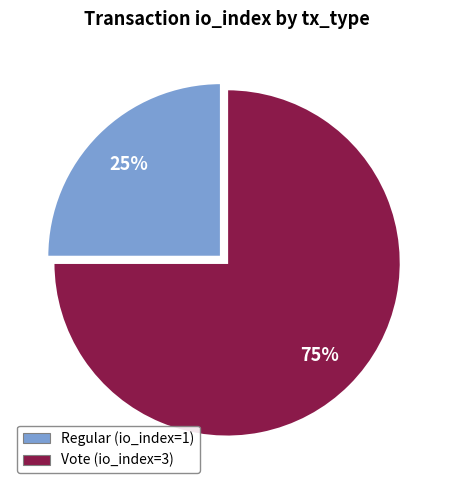

How many slices are in this pie chart?

2